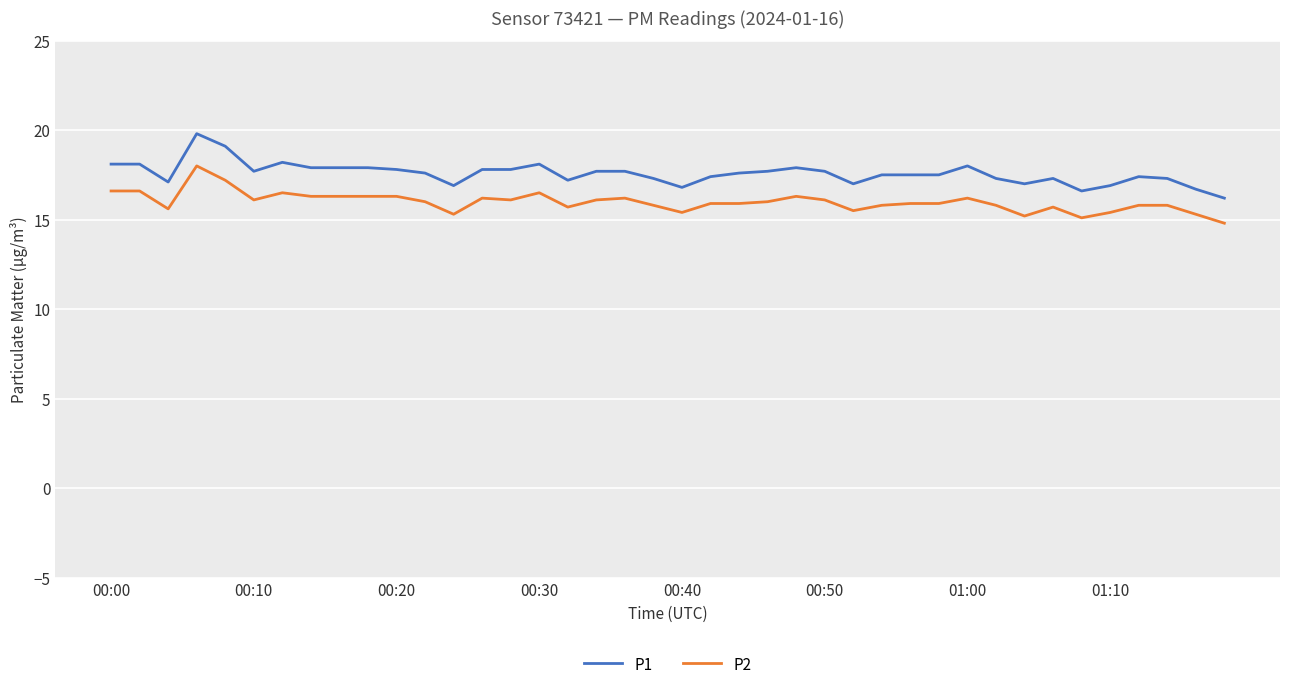

What is the difference between the maximum and second lowest values in the P1 series?

3.2